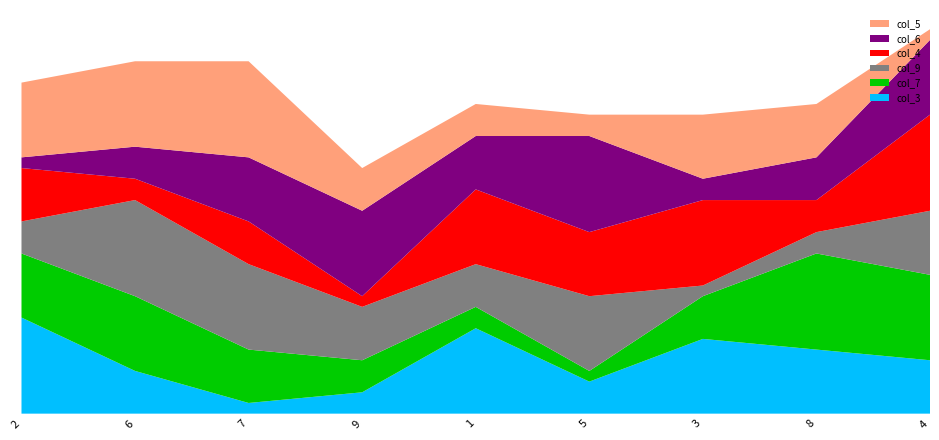

Reading left to right, transcribe all the data shown in this chart.

col_3: 2=9	6=4	7=1	9=2	1=8	5=3	3=7	8=6	4=5
col_7: 2=6	6=7	7=5	9=3	1=2	5=1	3=4	8=9	4=8
col_9: 2=3	6=9	7=8	9=5	1=4	5=7	3=1	8=2	4=6
col_4: 2=5	6=2	7=4	9=1	1=7	5=6	3=8	8=3	4=9
col_6: 2=1	6=3	7=6	9=8	1=5	5=9	3=2	8=4	4=7
col_5: 2=7	6=8	7=9	9=4	1=3	5=2	3=6	8=5	4=1